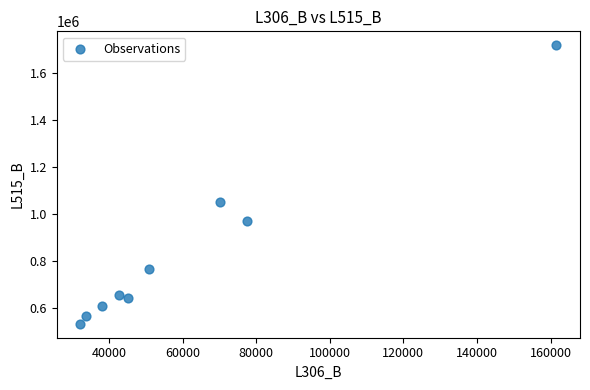

What is the range of Y values (max minus min)?

1185859